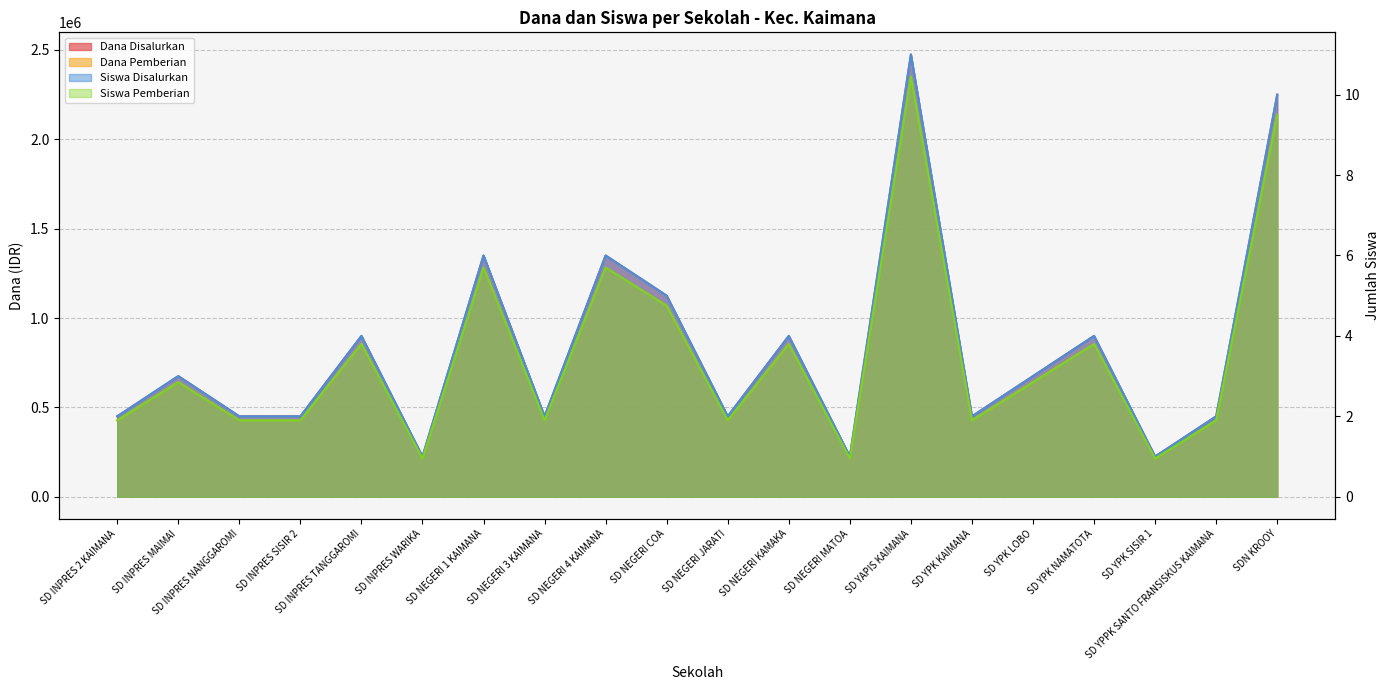

Between SD NEGERI JARATI and SD NEGERI 4 KAIMANA, which is larger?

SD NEGERI 4 KAIMANA